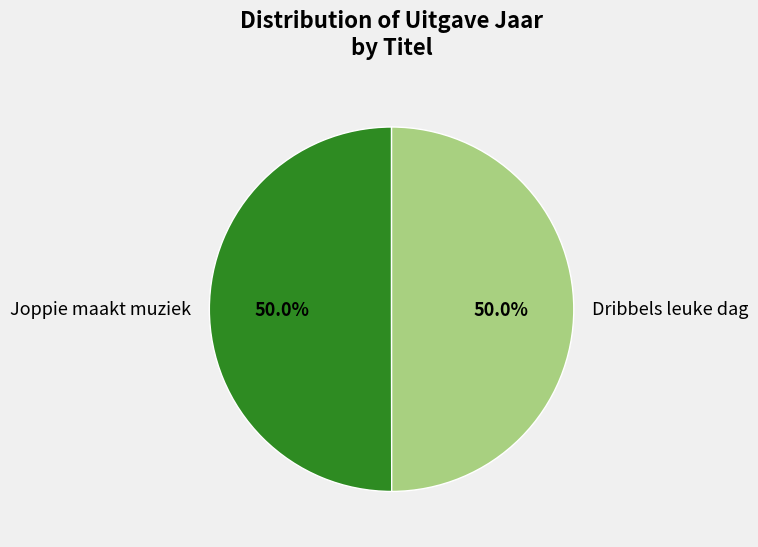

What is the ratio of the value at Dribbels leuke dag to the value at Joppie maakt muziek?

1.0